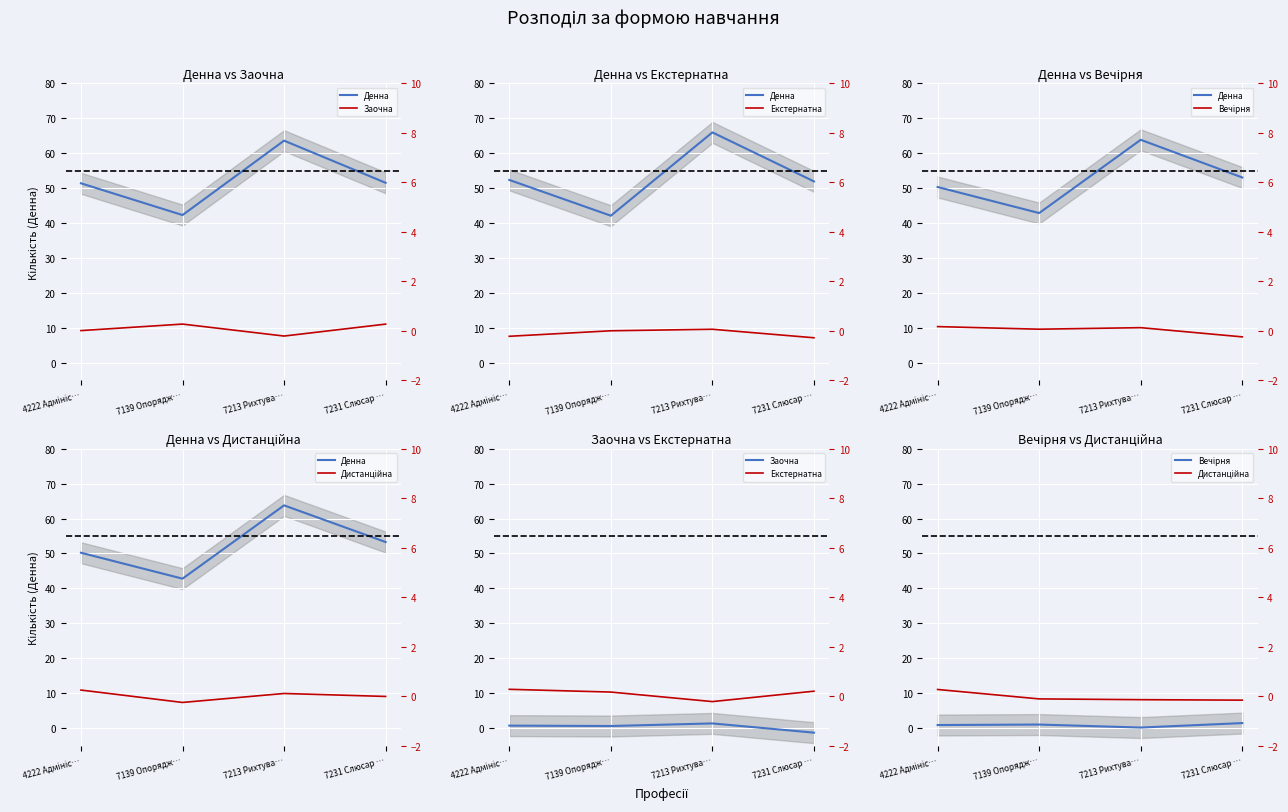

How many values in the Денна series are below 53?

2